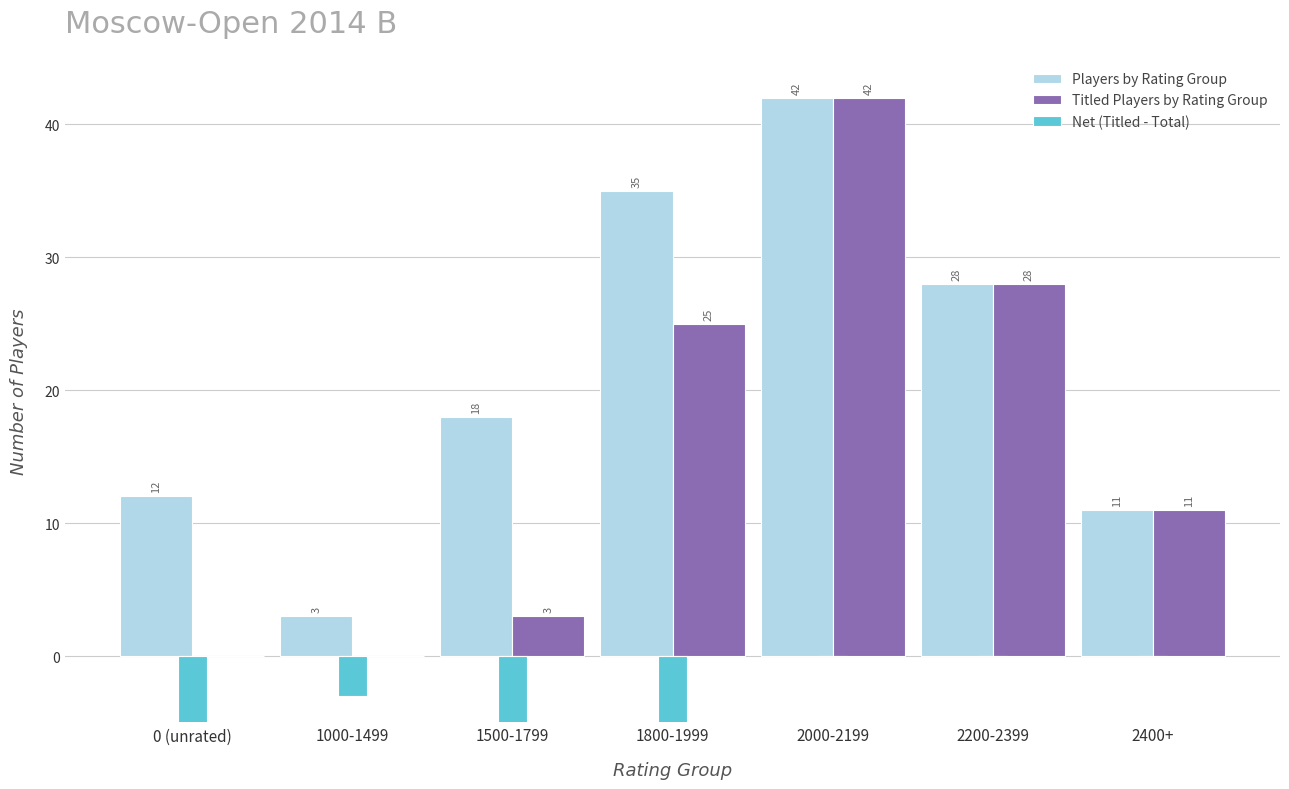

Is the value of Players by Rating Group at 0 (unrated) greater than the value of Titled Players by Rating Group at 0 (unrated)?

Yes